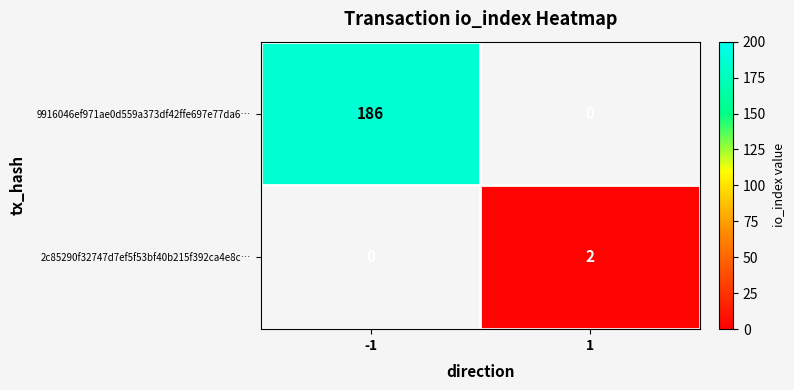

The value of 9916046ef971ae0d559a373df42ffe697e77da6… at -1 is 113. True or false?

False